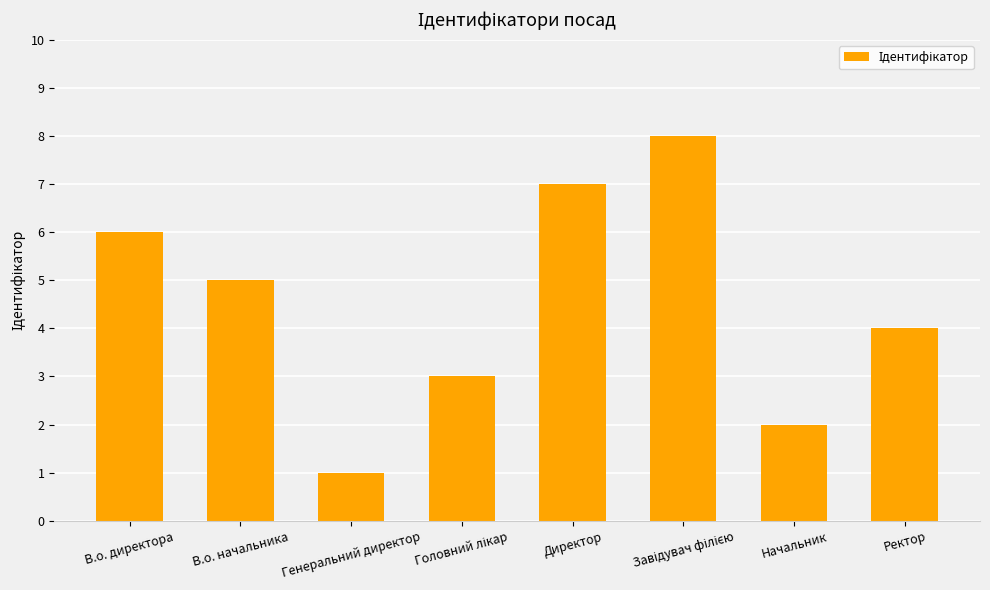

The chart shows a value of 5 at В.о. начальника. True or false?

True